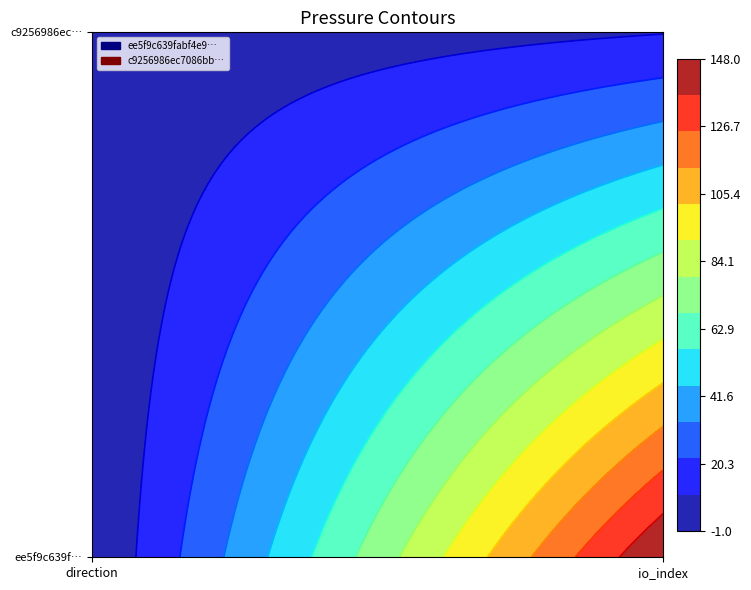

What is the average value of the ee5f9c639fabf4e9739ffbc929c58fba2db2e96 series?

74